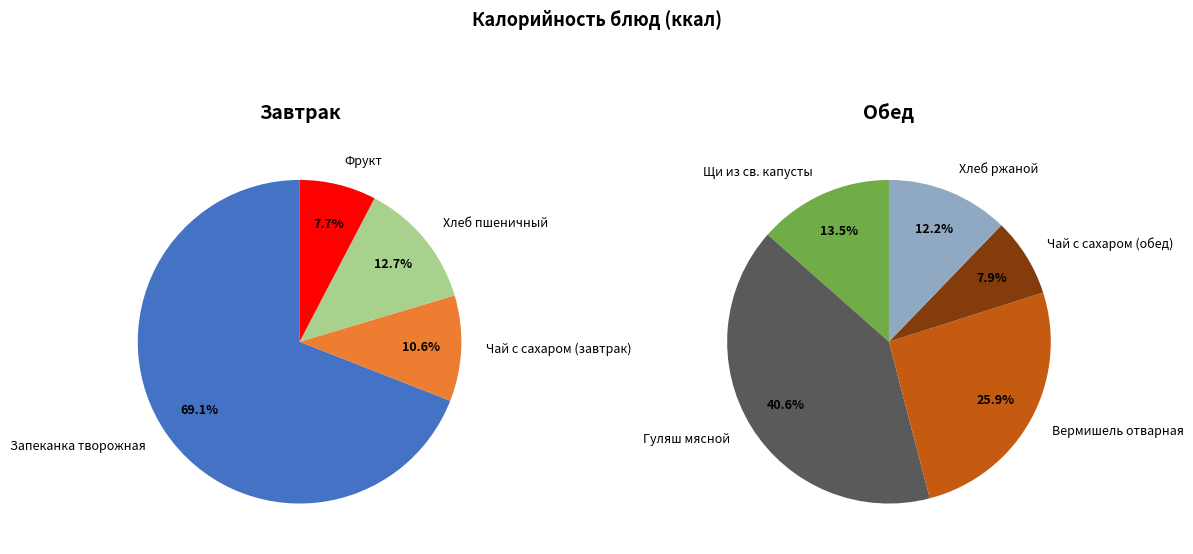

True or false: Чай с сахаром (обед) accounts for 1% of the total.

False